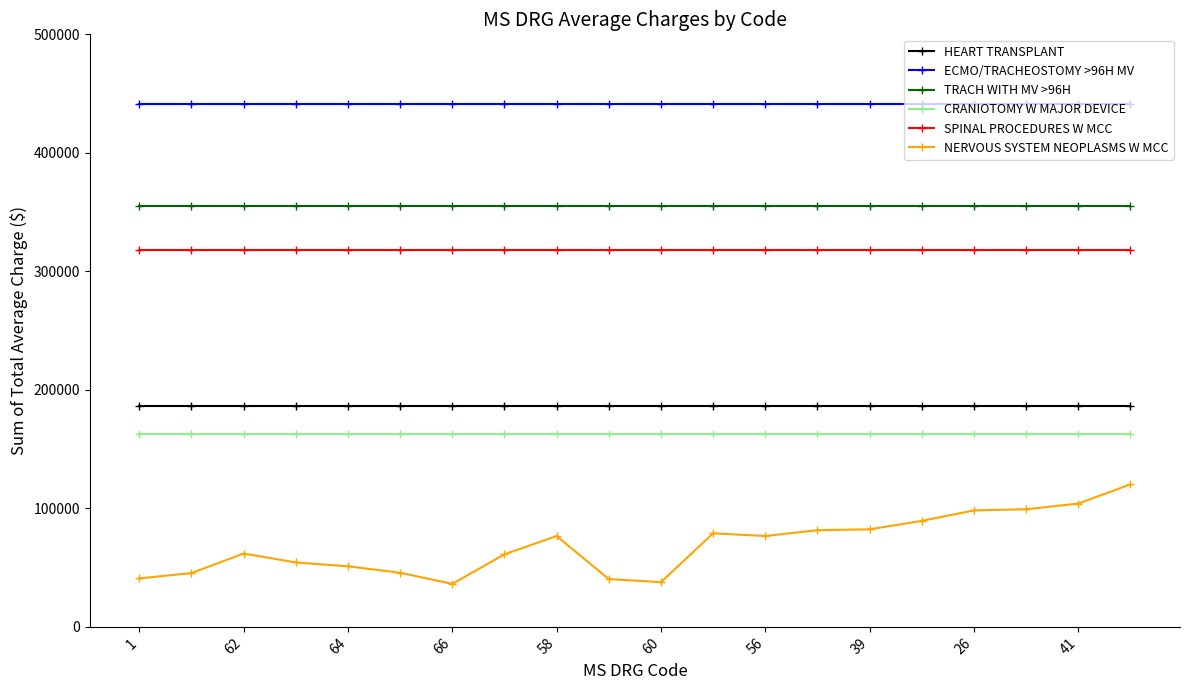

Which series has the largest total across all categories?

ECMO/TRACHEOSTOMY >96H MV